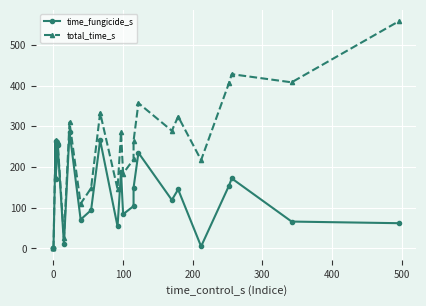

True or false: time_fungicide_s and total_time_s cross at least once.

False